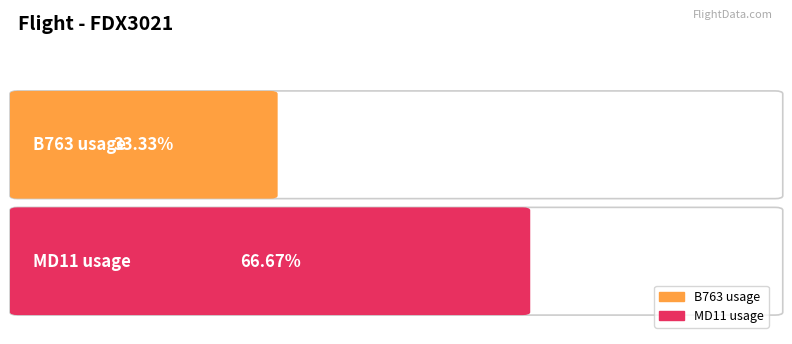

How many bars are there in each group?

2